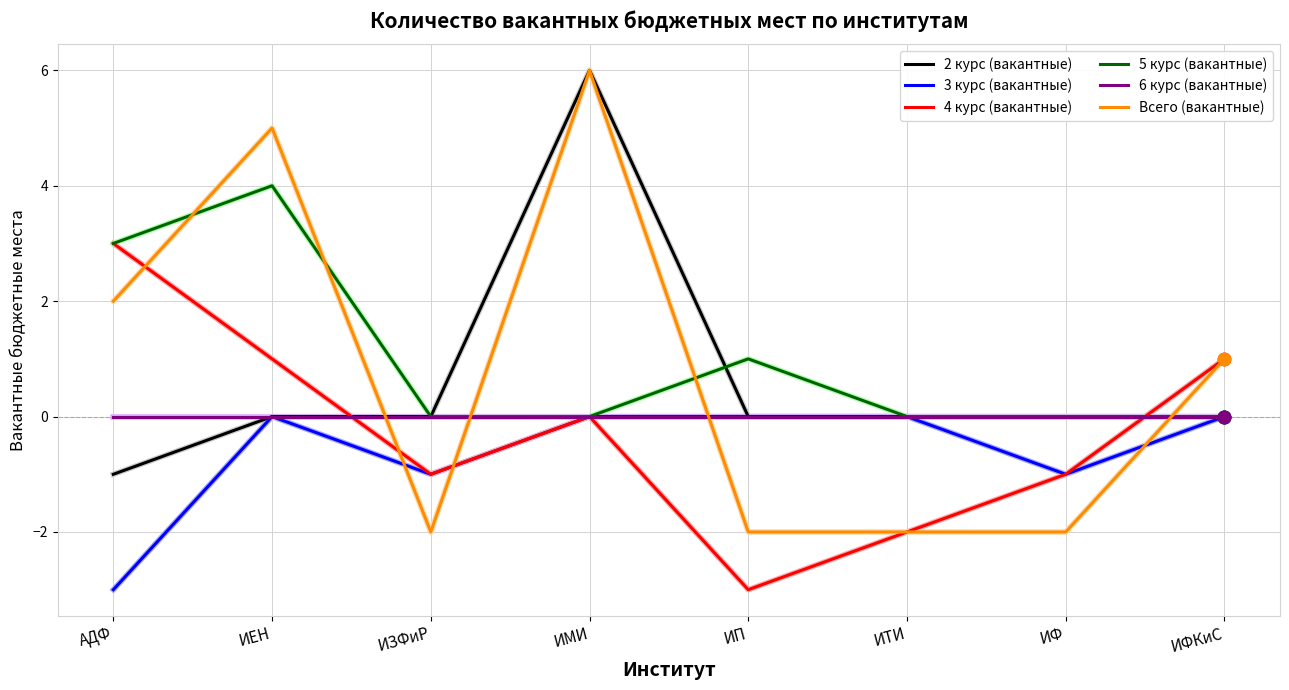

What are all the series names shown in the legend?

2 курс (вакантные), 3 курс (вакантные), 4 курс (вакантные), 5 курс (вакантные), 6 курс (вакантные), Всего (вакантные)